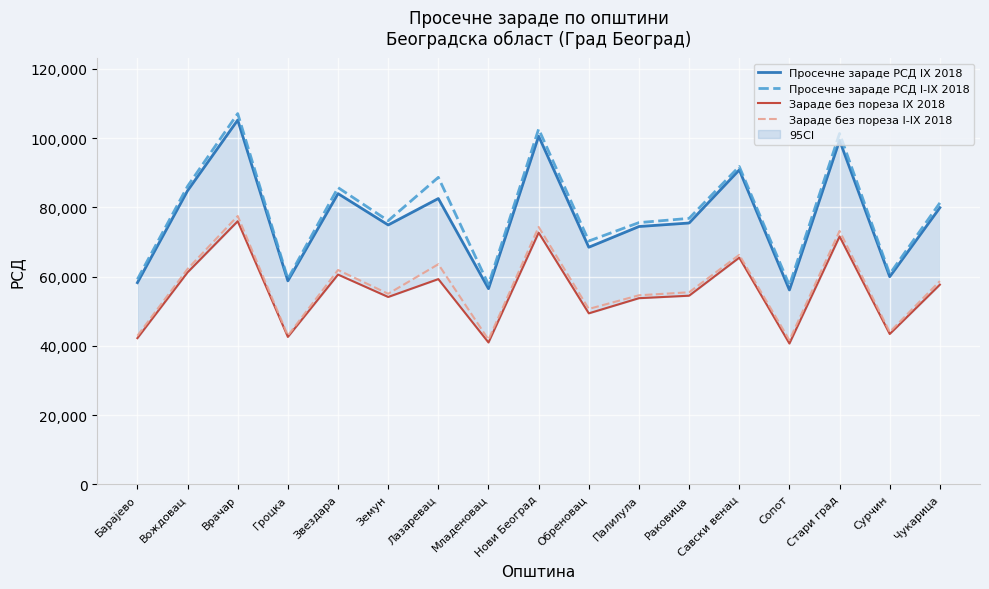

What are all the series names shown in the legend?

Просечне зараде РСД IX 2018, Просечне зараде РСД I-IX 2018, Зараде без пореза IX 2018, Зараде без пореза I-IX 2018